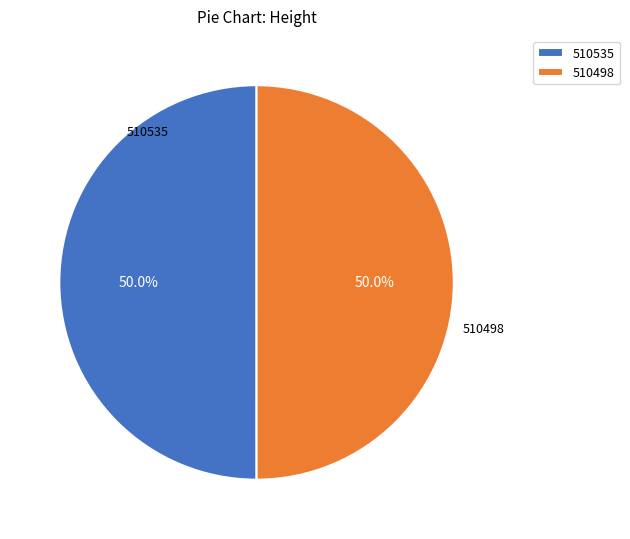

To the nearest percent, what is the combined percentage of 510498 and 510535?

100%